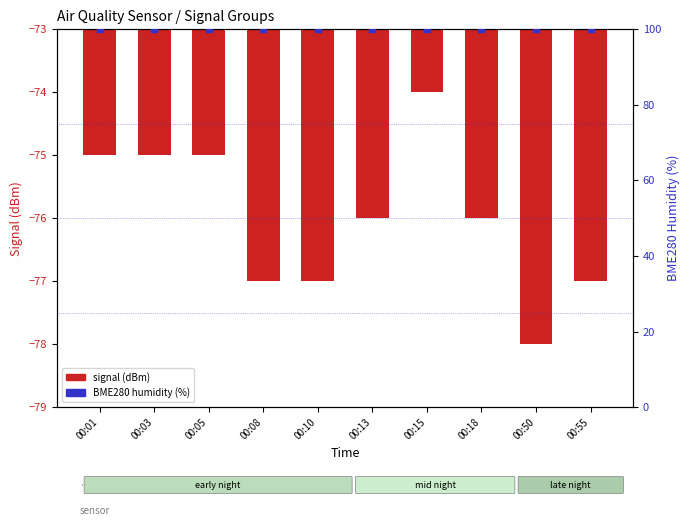

What is the total value across all series at 00:18?

24